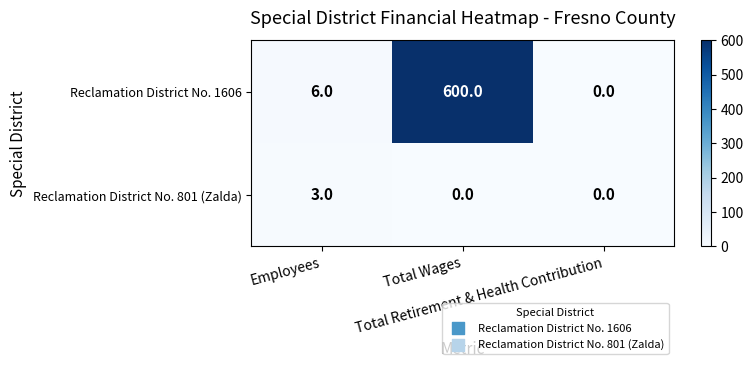

How many values in Reclamation District No. 1606 are above zero?

2